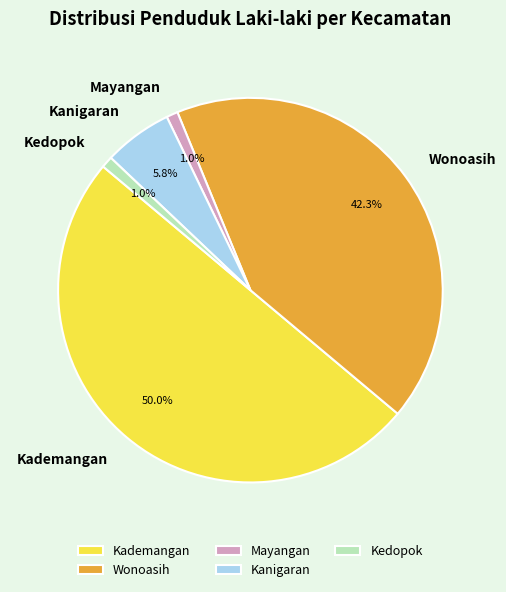

What is the largest slice in the pie chart?

Kademangan